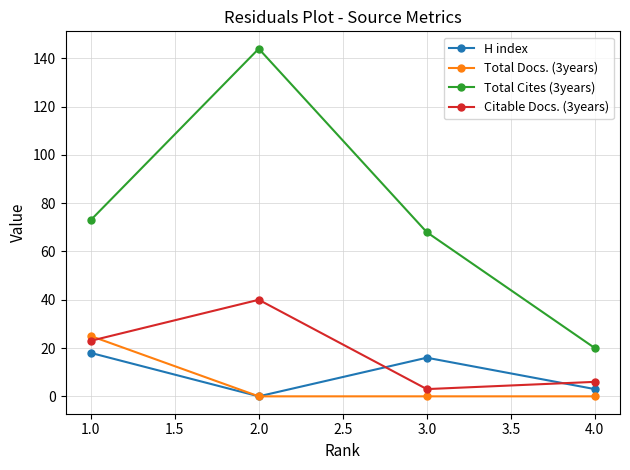

Which series has the largest range (max minus min)?

Total Cites (3years)